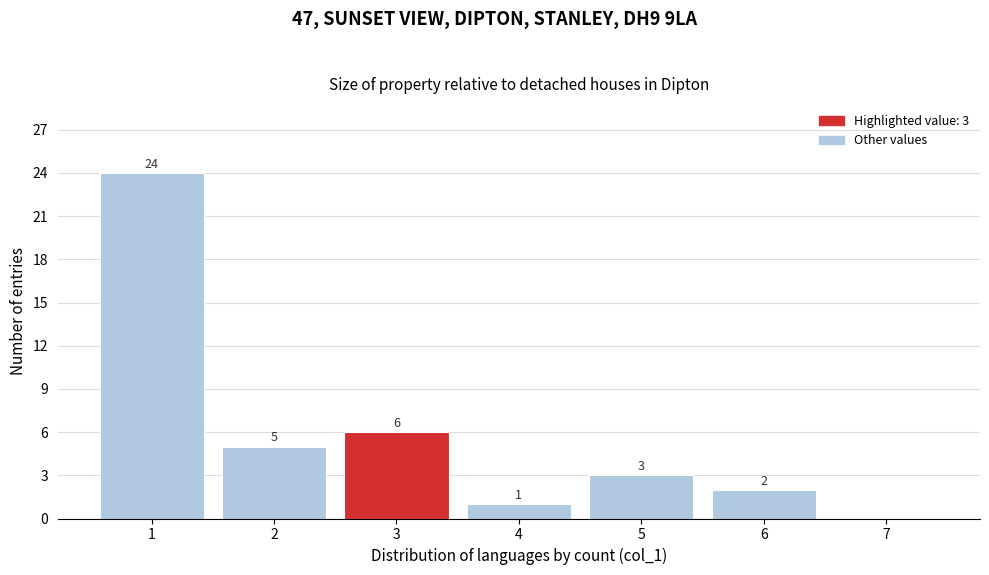

Over which range of the x-axis is the bar tallest?

0.5 to 1.5